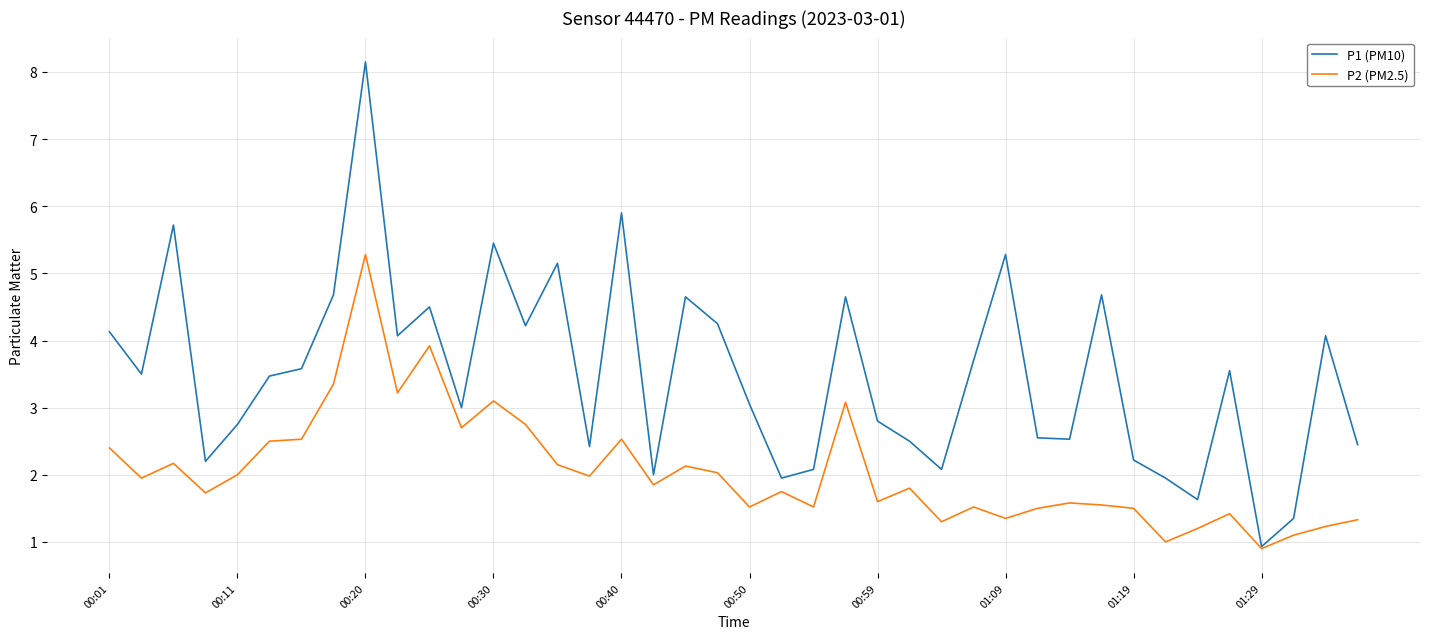

What is the minimum value for P1 (PM10)?

0.9